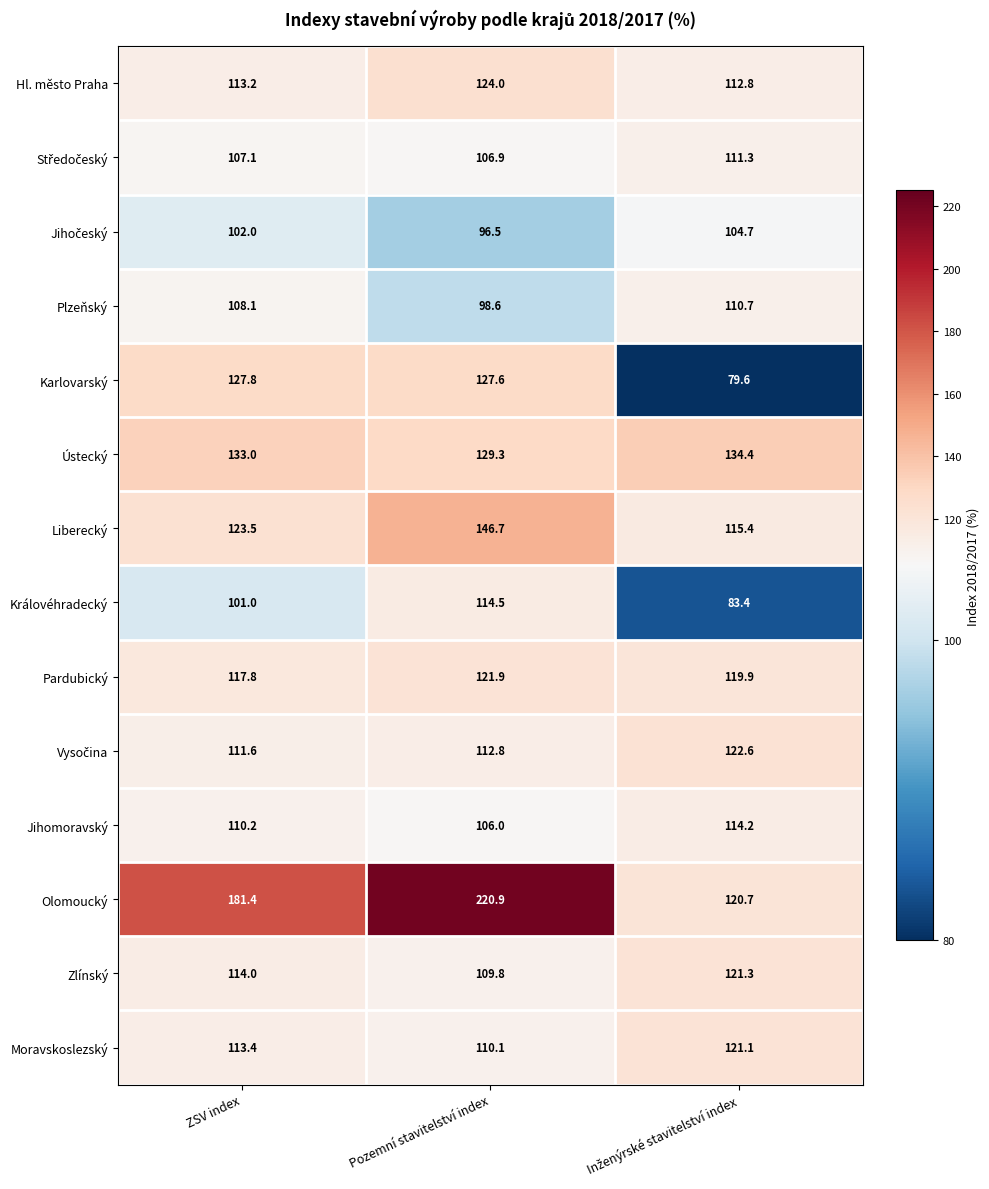

At which label does Olomoucký reach its peak?

Pozemní stavitelství index